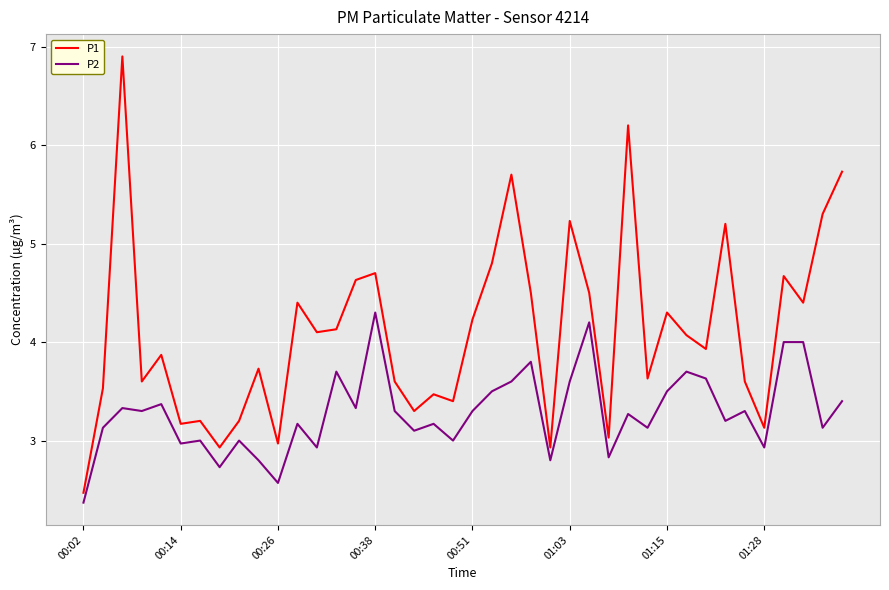

What is the difference between the maximum and minimum values in the P2 series?

1.9